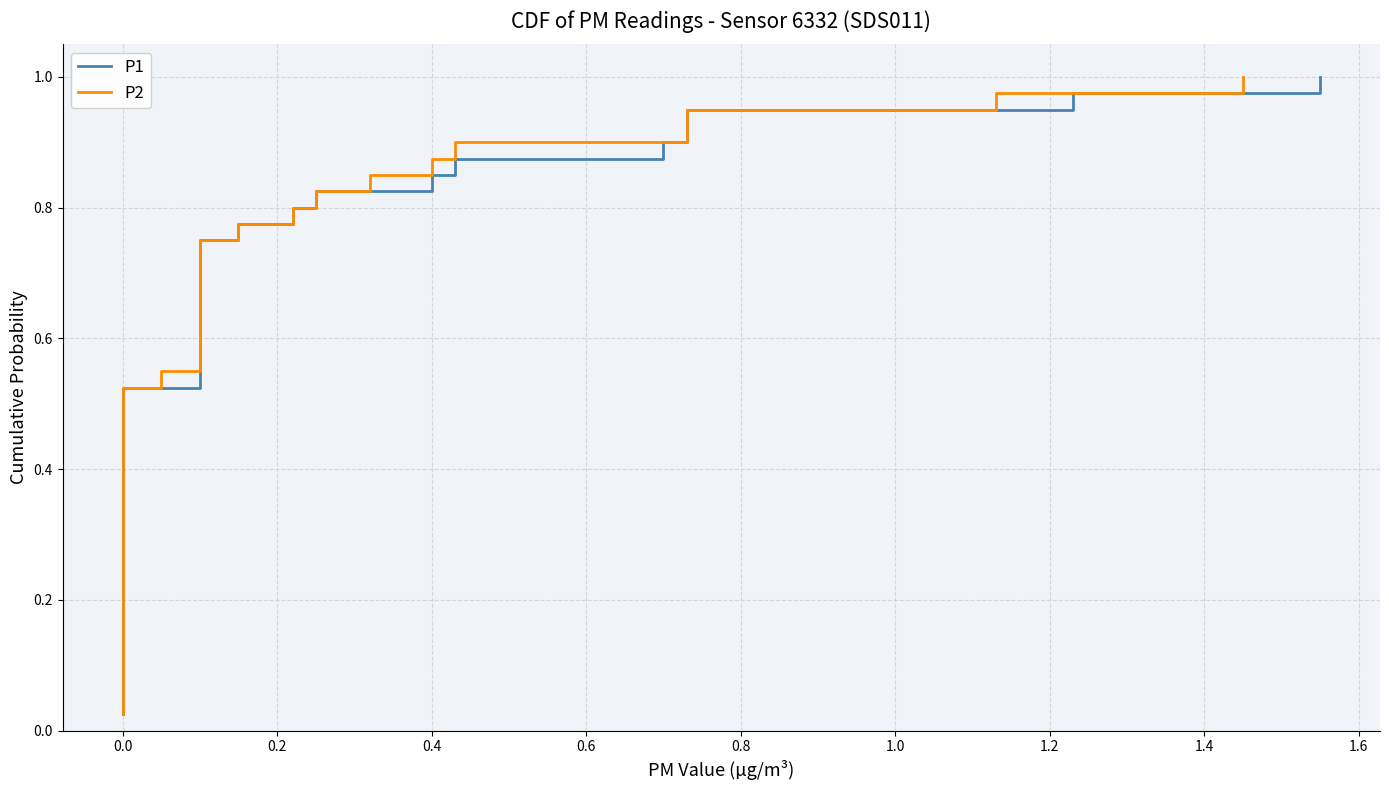

Reading right to left, transcribe all the data shown in this chart.

P1: 1.0	1.0	0.9	0.9	0.9	0.9	0.8	0.8	0.8	0.8	0.8	0.7	0.7	0.7	0.7	0.6	0.6	0.6	0.6	0.5	0.5	0.5	0.5	0.4	0.4	0.4	0.3	0.3	0.3	0.3	0.2	0.2	0.2	0.2	0.1	0.1	0.1	0.1	0.1	0.0
P2: 1.0	1.0	0.9	0.9	0.9	0.9	0.8	0.8	0.8	0.8	0.8	0.7	0.7	0.7	0.7	0.6	0.6	0.6	0.6	0.5	0.5	0.5	0.5	0.4	0.4	0.4	0.3	0.3	0.3	0.3	0.2	0.2	0.2	0.2	0.1	0.1	0.1	0.1	0.1	0.0